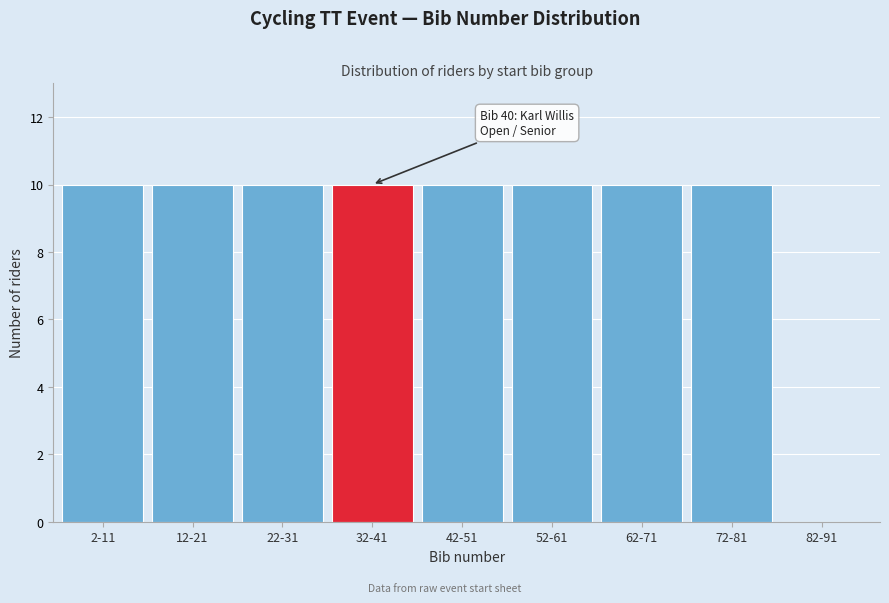

Reading left to right, transcribe all the data shown in this chart.

2-11=10	12-21=10	22-31=10	32-41=10	42-51=10	52-61=10	62-71=10	72-81=10	82-91=0